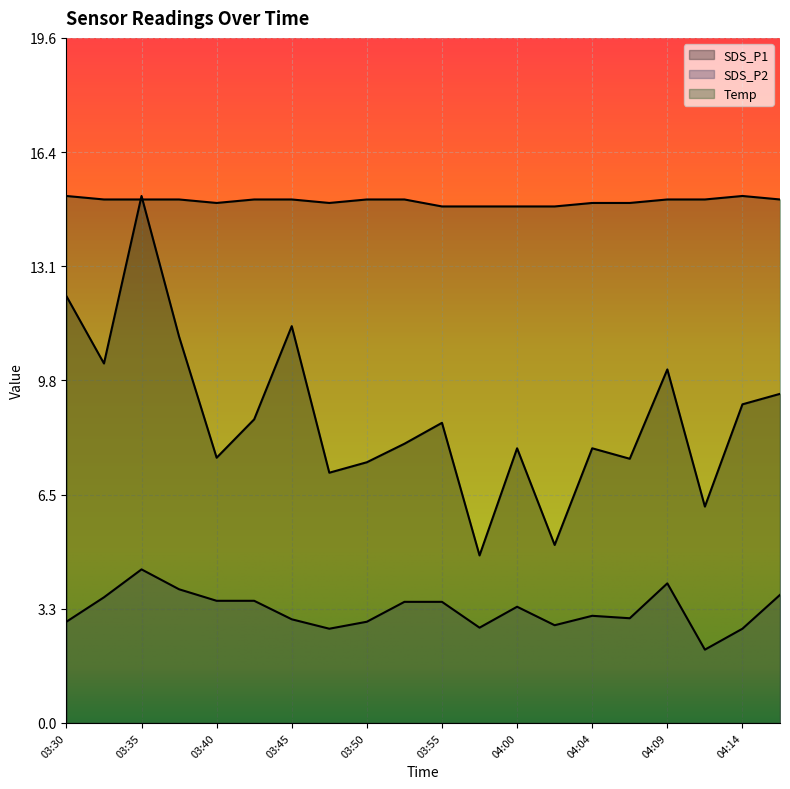

List the series in order of their overall mean, lowest first.

SDS_P2, SDS_P1, Temp